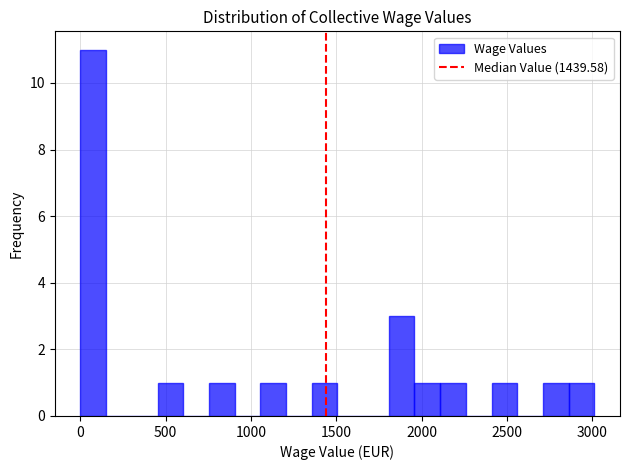

Around what value on the x-axis is the tallest bar? Give the approximate position of its centre, as read against the axis.

100